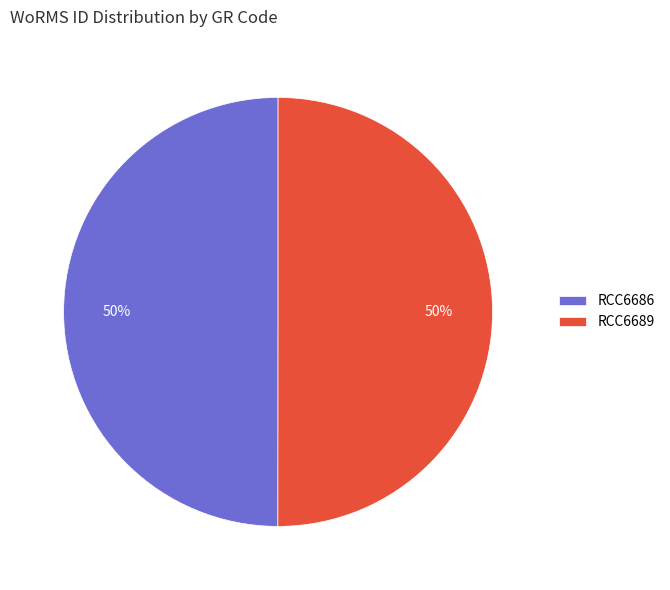

Is the sum of RCC6686 and RCC6689 greater than half?

Yes